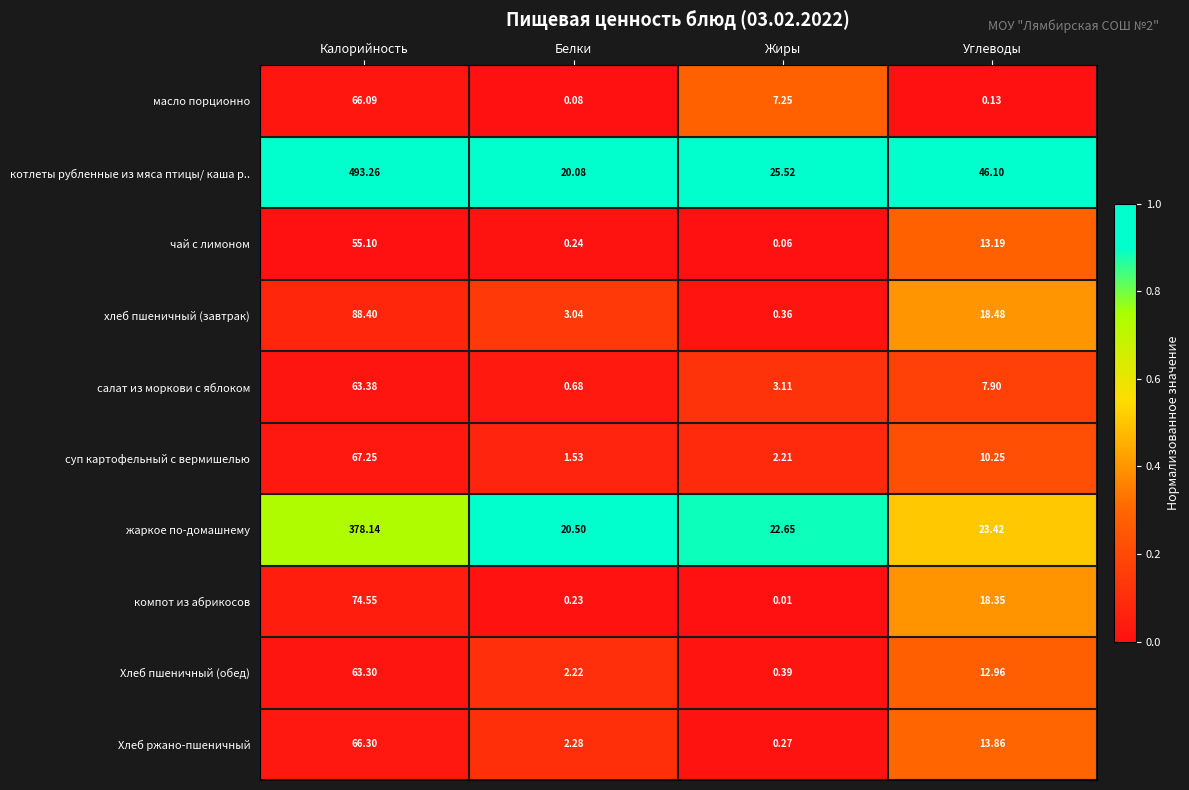

Between Калорийность and Белки, which series saw the biggest shift?

котлеты рубленные из мяса птицы/ каша р..